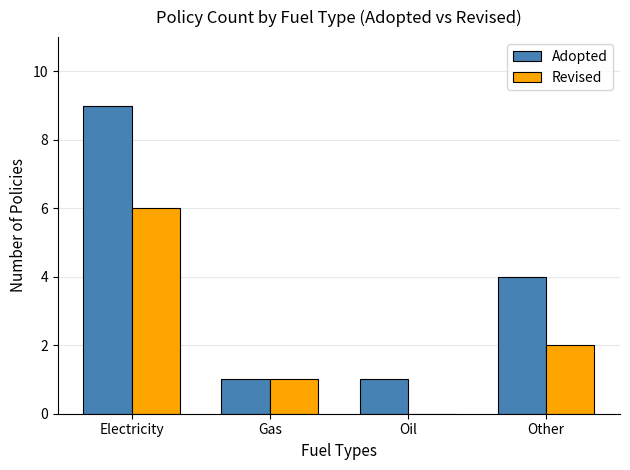

At which category does the chart reach its peak across all series?

Electricity